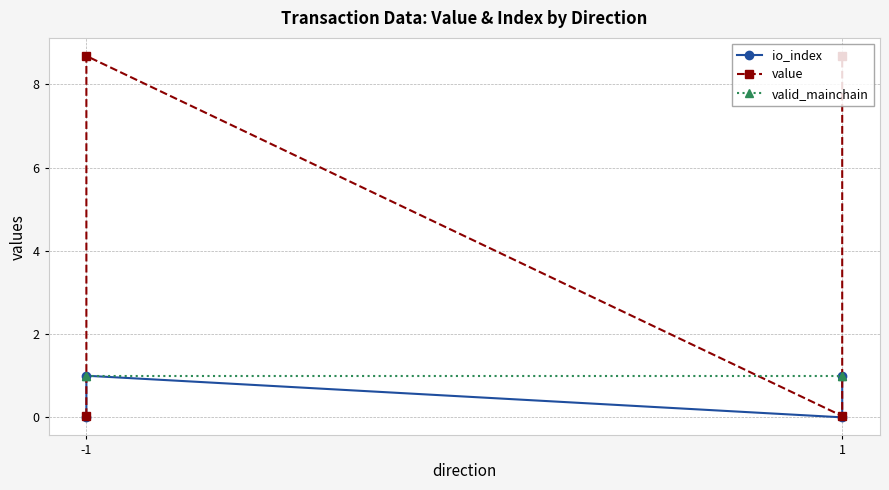

Does the chart display data point markers on the line(s)?

Yes